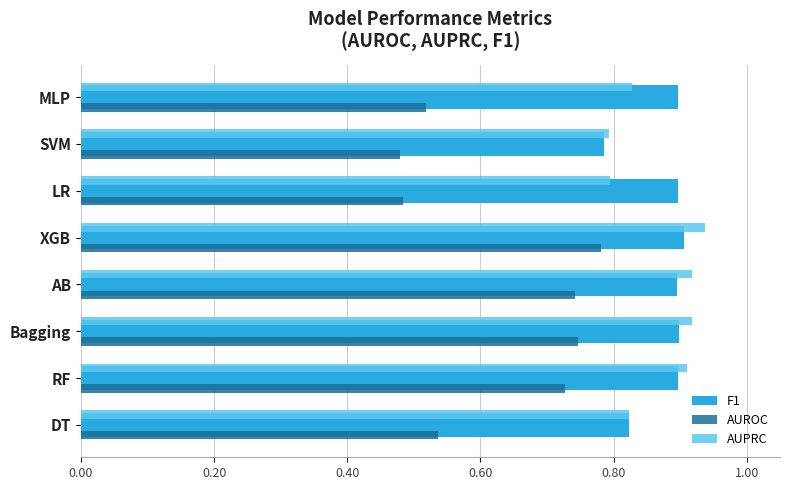

What is the sum of the AUROC values at LR and MLP?

1.0